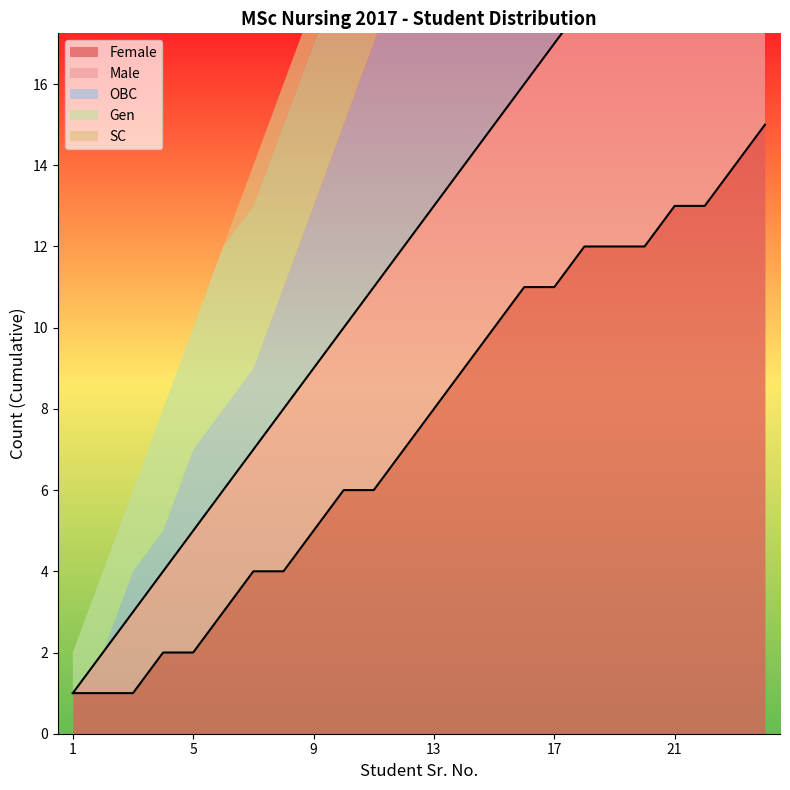

True or false: Male and OBC cross at least once.

False